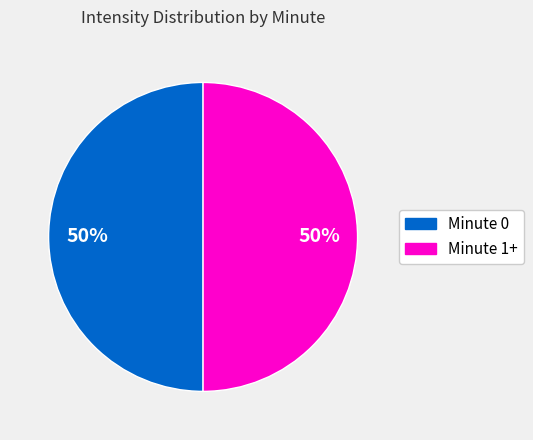

How many segments does this pie chart have?

2